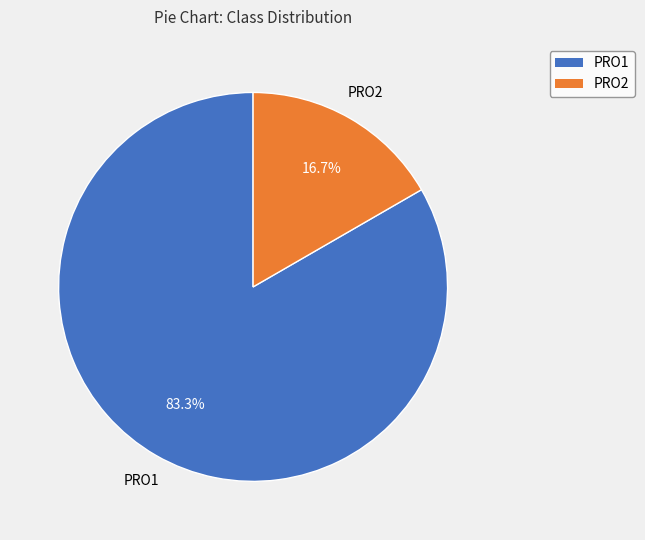

Which category has the smallest portion of the pie?

PRO2